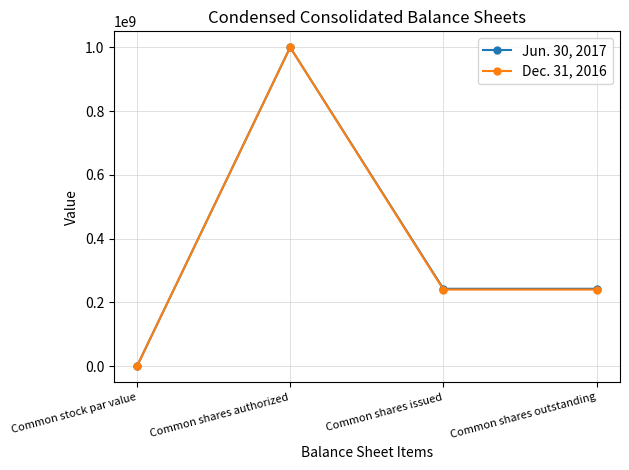

What is the sum of the Dec. 31, 2016 values at Common shares outstanding and Common stock par value?

240500001